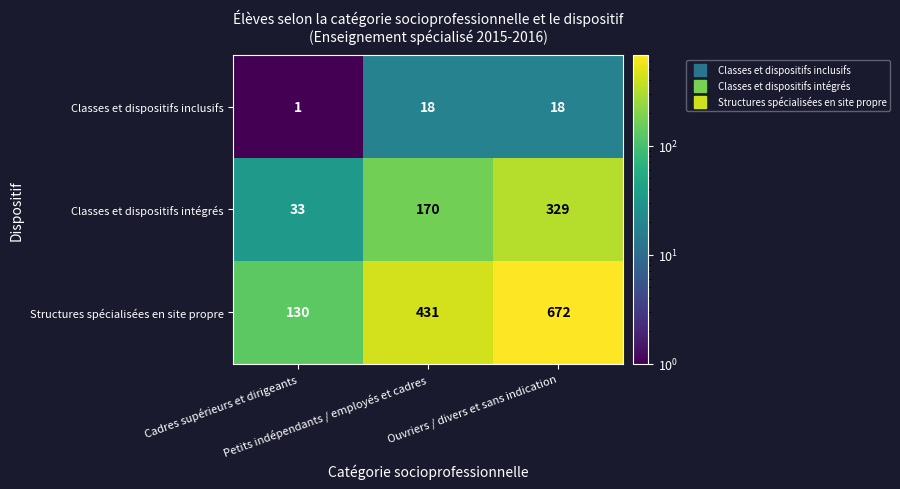

Which series has the largest range (max minus min)?

Structures spécialisées en site propre